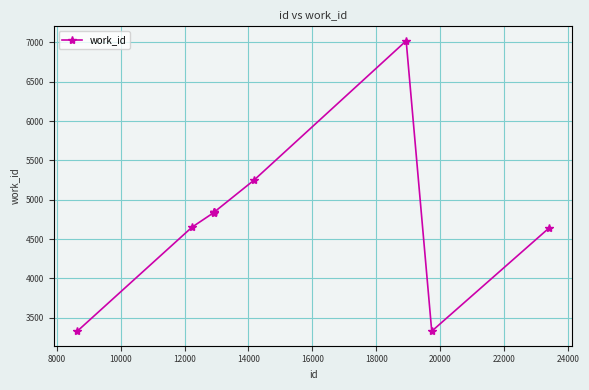

What is the average value?

4758